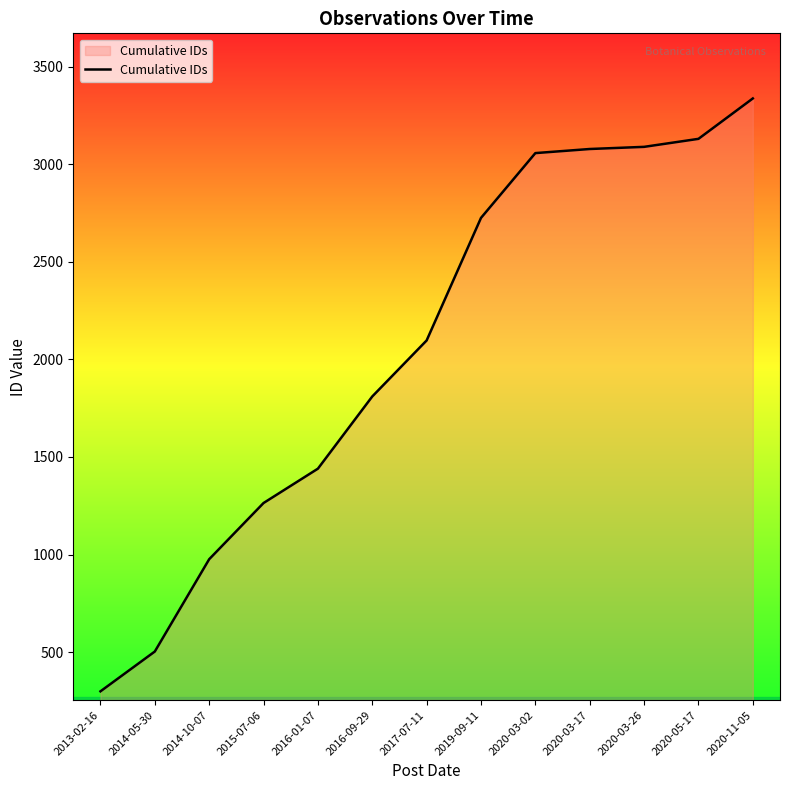

What position from the right is 2020-11-05?

1